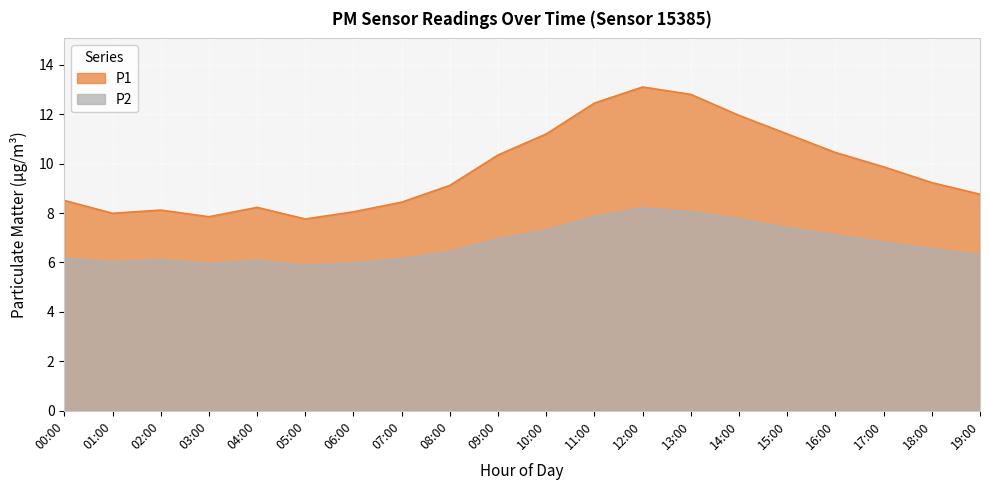

Reading right to left, transcribe all the data shown in this chart.

P1: 19:00=8.8	18:00=9.2	17:00=9.9	16:00=10.4	15:00=11.2	14:00=11.9	13:00=12.8	12:00=13.1	11:00=12.4	10:00=11.2	09:00=10.3	08:00=9.1	07:00=8.4	06:00=8.1	05:00=7.8	04:00=8.2	03:00=7.8	02:00=8.1	01:00=8.0	00:00=8.5
P2: 19:00=6.3	18:00=6.5	17:00=6.8	16:00=7.1	15:00=7.4	14:00=7.8	13:00=8.1	12:00=8.2	11:00=7.8	10:00=7.3	09:00=7.0	08:00=6.4	07:00=6.2	06:00=6.0	05:00=5.9	04:00=6.1	03:00=6.0	02:00=6.1	01:00=6.0	00:00=6.2